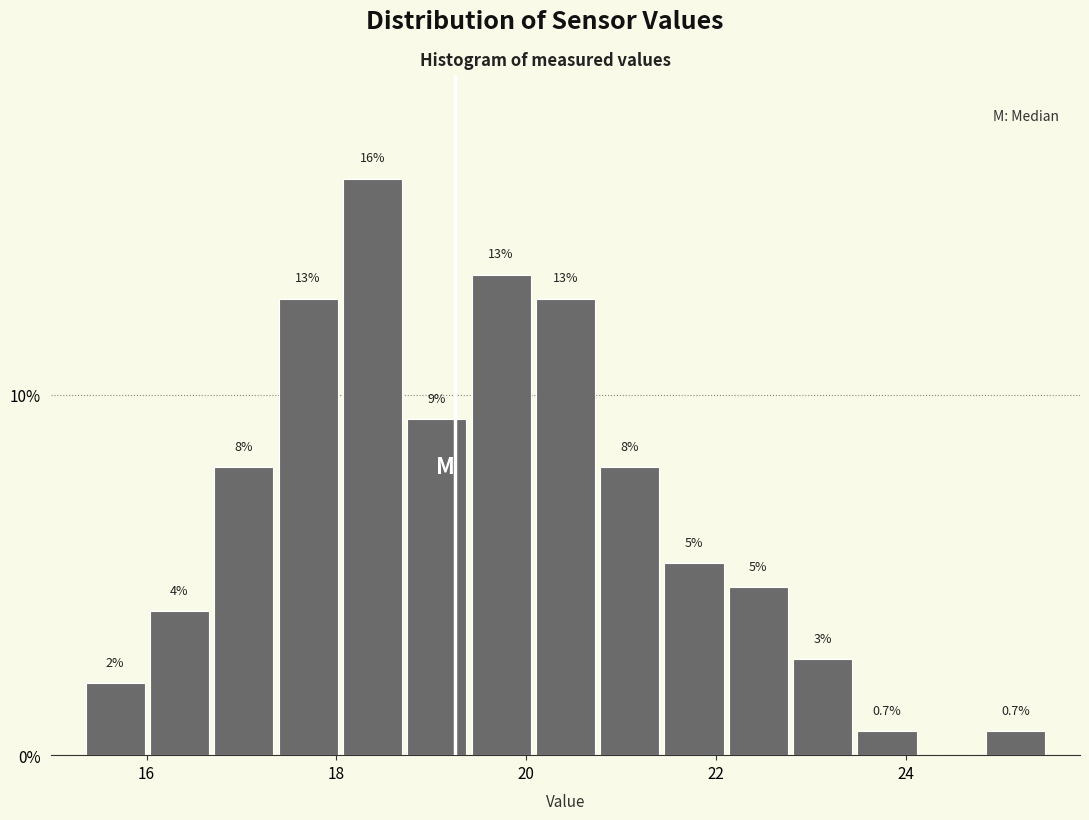

Around what value on the x-axis is the tallest bar? Give the approximate position of its centre, as read against the axis.

18.4